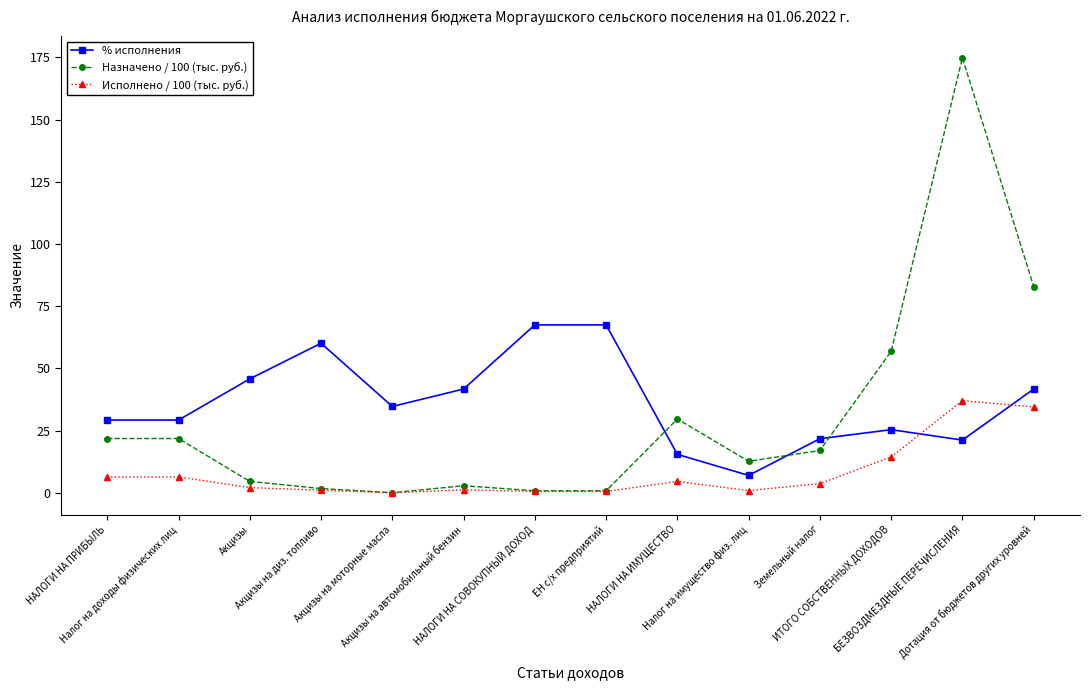

True or false: % исполнения and Исполнено / 100 (тыс. руб.) intersect in this chart.

True